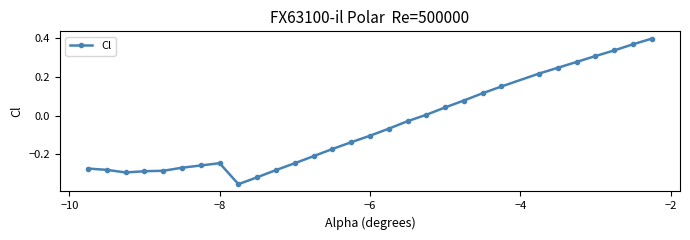

What is the difference between the maximum and minimum values?

0.8